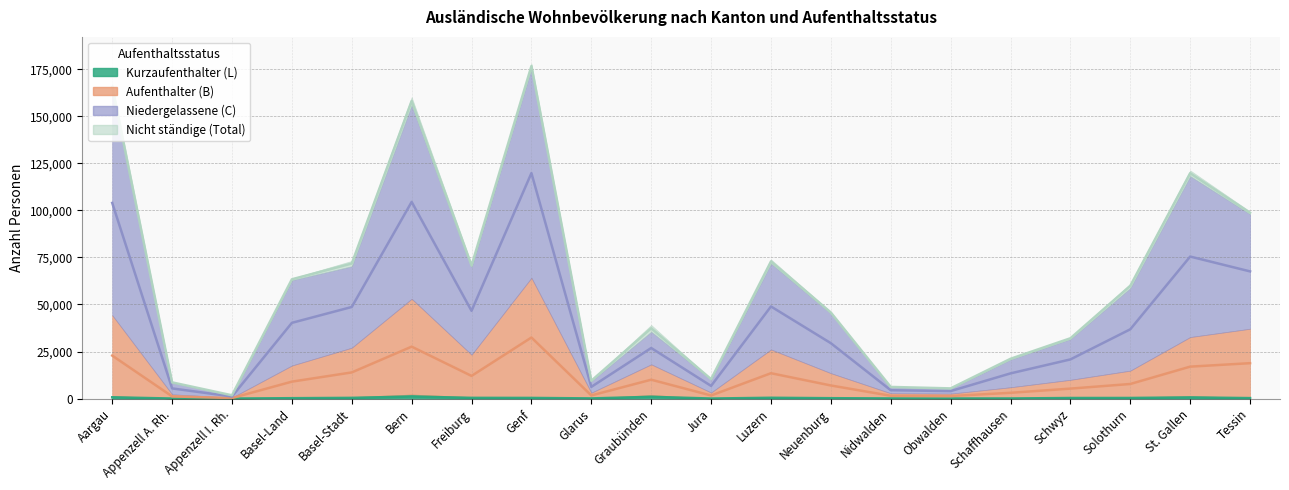

True or false: Aufenthalter (B) and Niedergelassene (C) intersect in this chart.

False